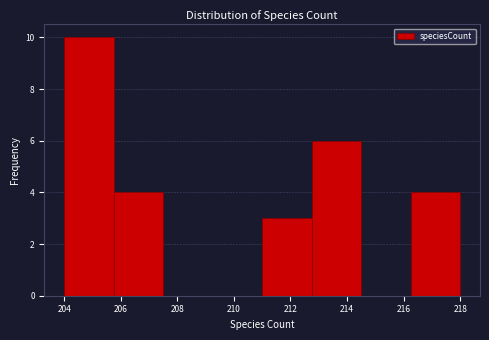

What is the height of the bar covering 216.25 to 218.00 on the x-axis? Neither the bar edges nor the heights are printed on the chart, so give them approximately, as read against the axes.

4